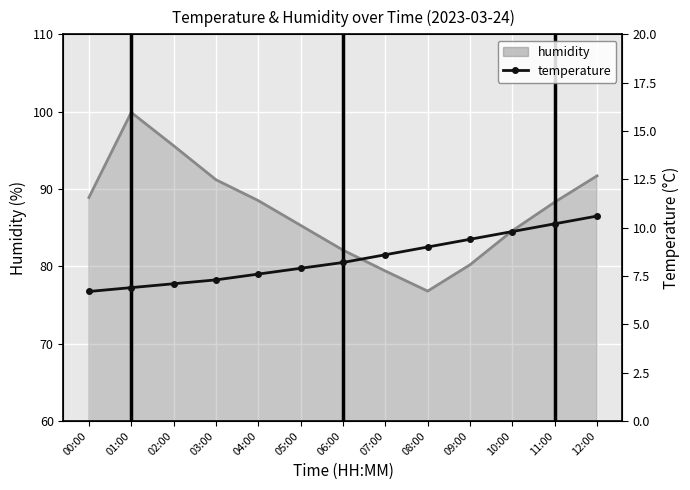

Is it true that the value at 02:00 is 4.3?

False